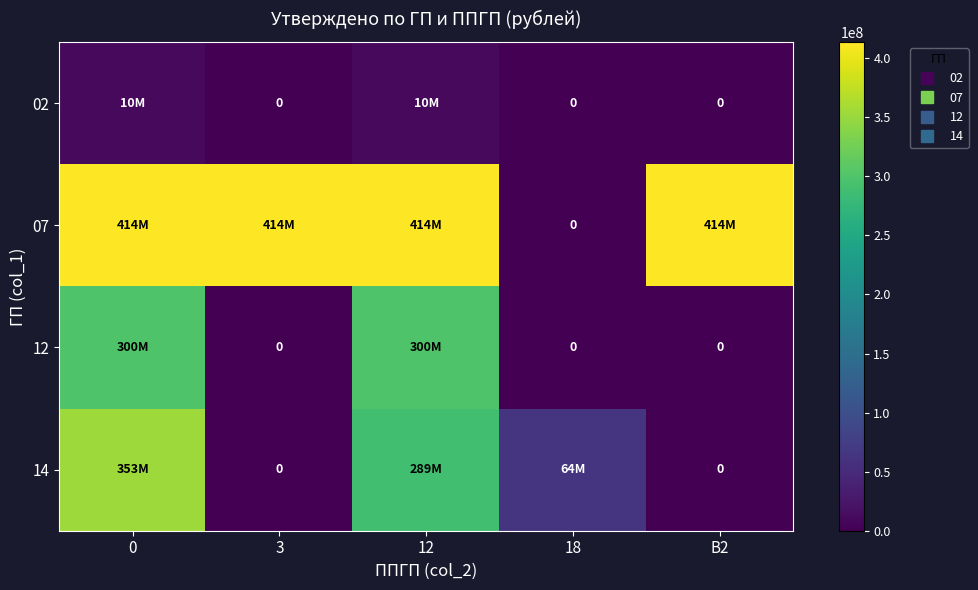

Rank the categories by 12 value from lowest to highest.

3, 18, В2, 0, 12